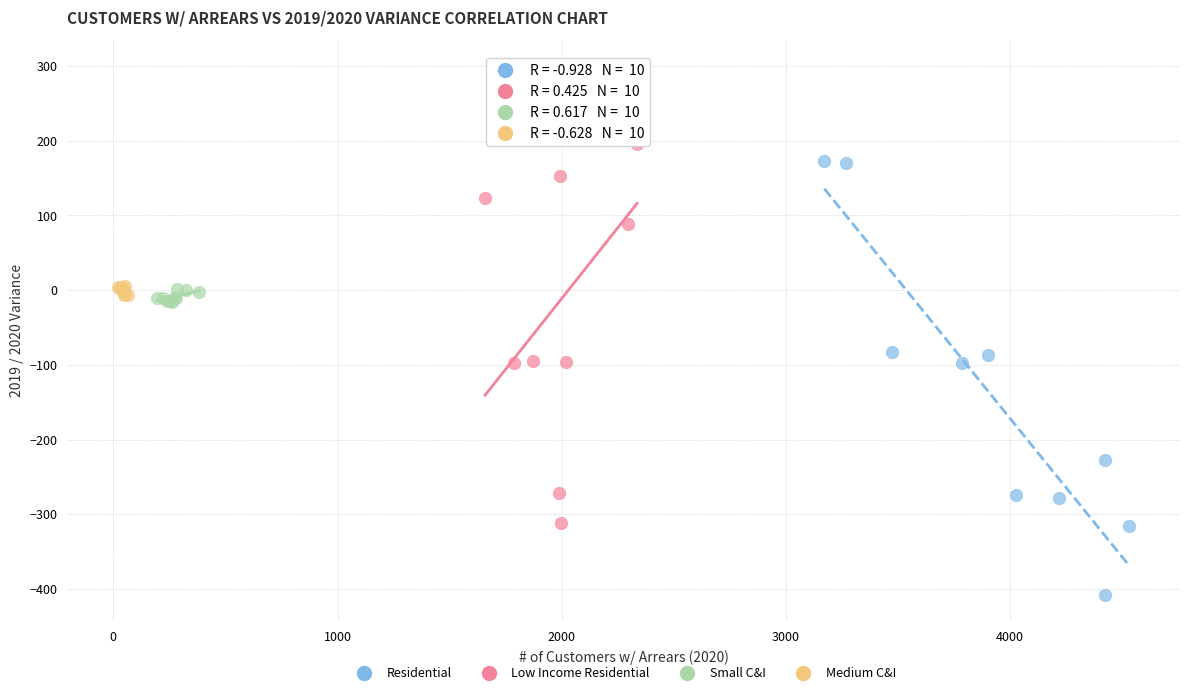

Which series reaches the maximum Y coordinate?

Low Income Residential